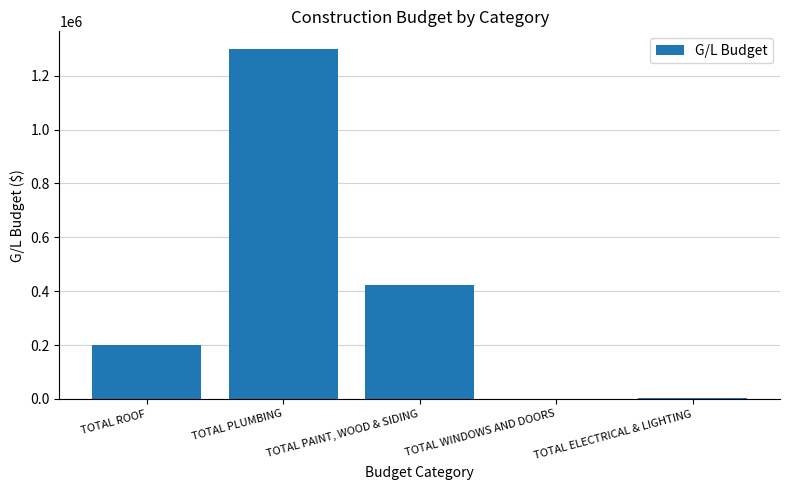

What is the sum of all values?

1929200